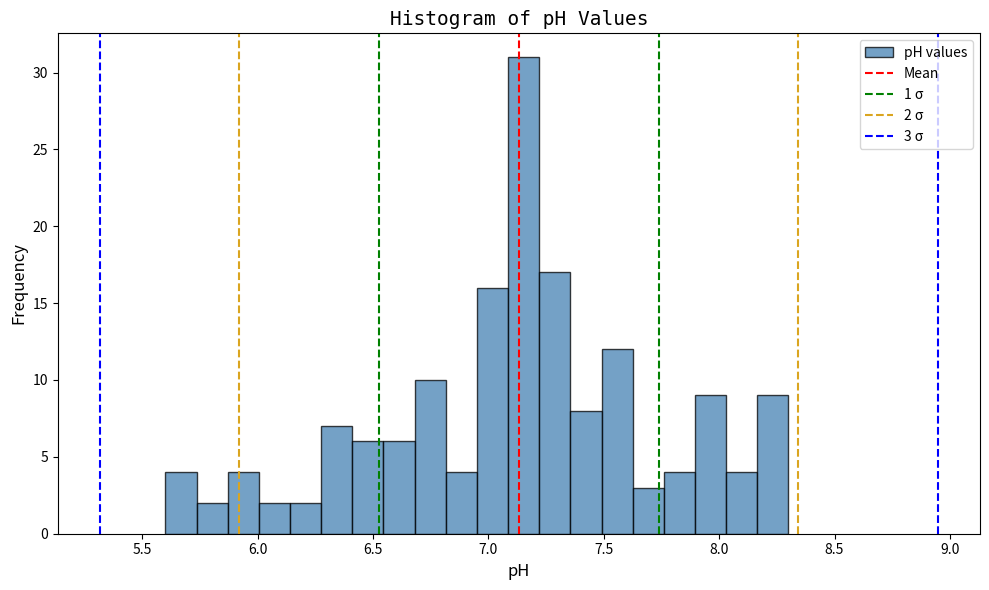

Around what value on the x-axis is the tallest bar? Give the approximate position of its centre, as read against the axis.

7.15